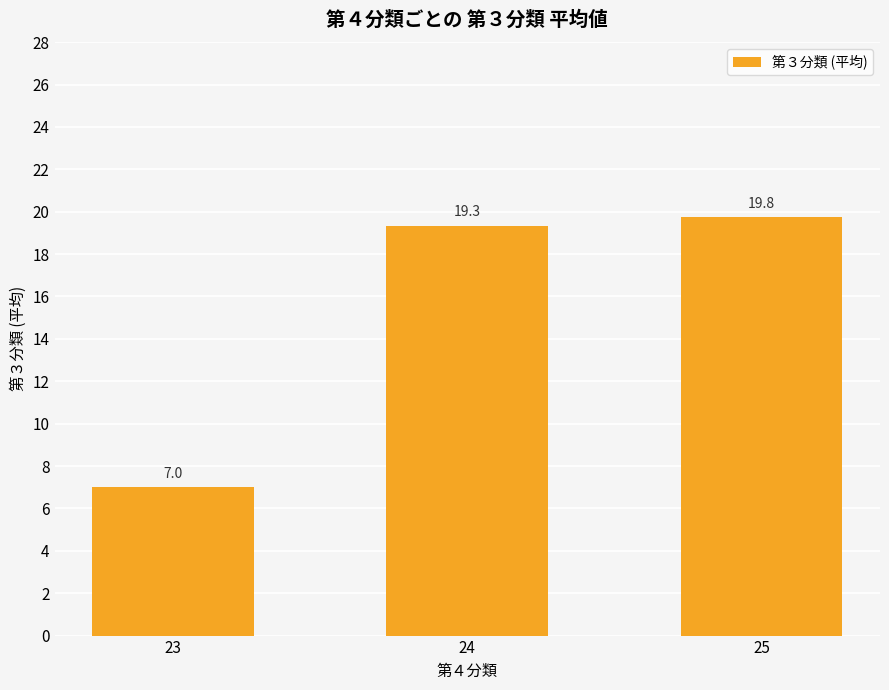

At which label does the data first exceed 19?

24